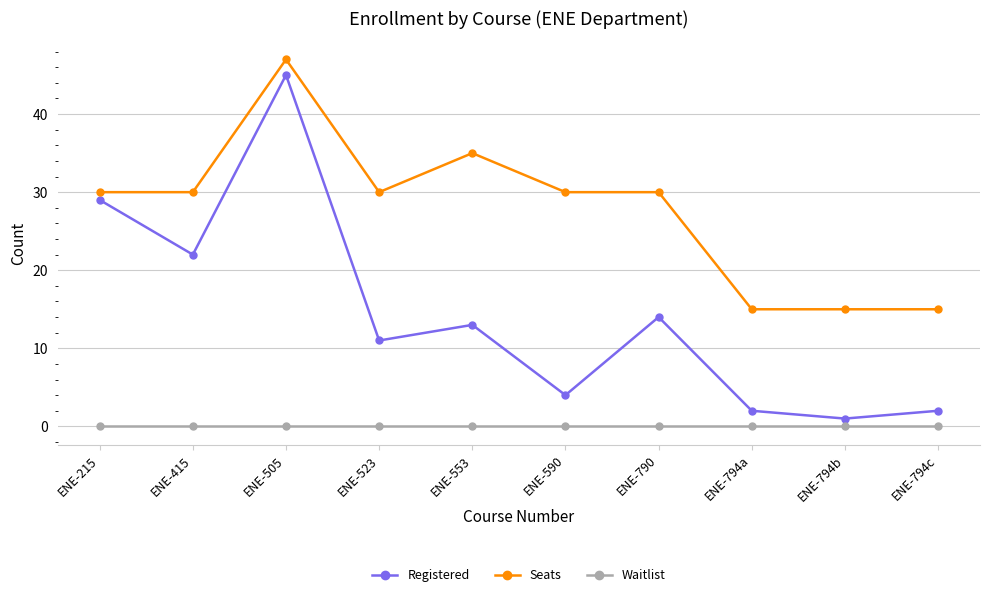

What position from the right is ENE-415?

9